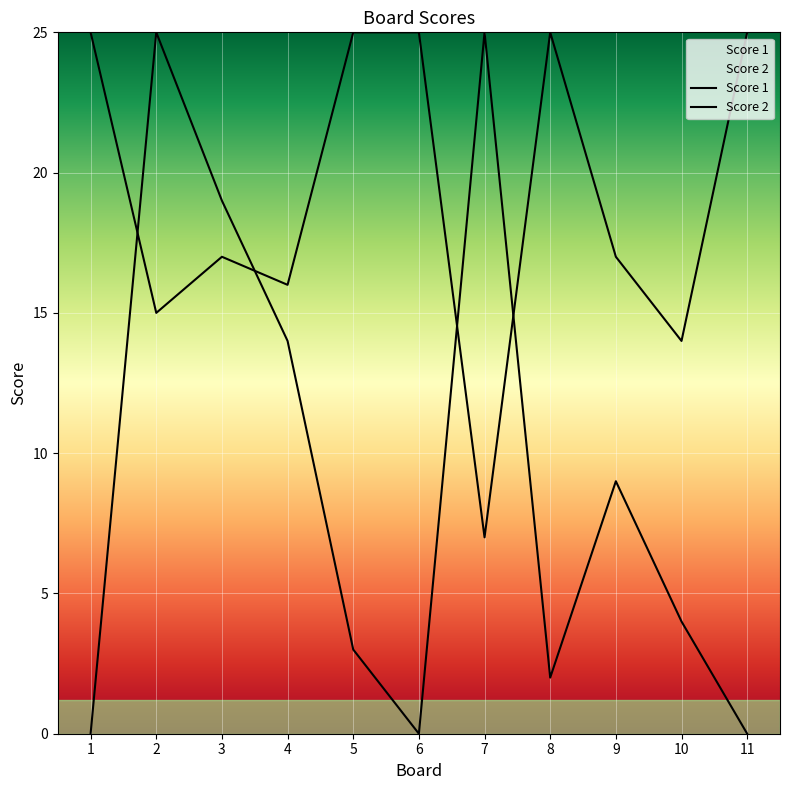

Rank the series at 11 from lowest to highest value.

Score 2, Score 1